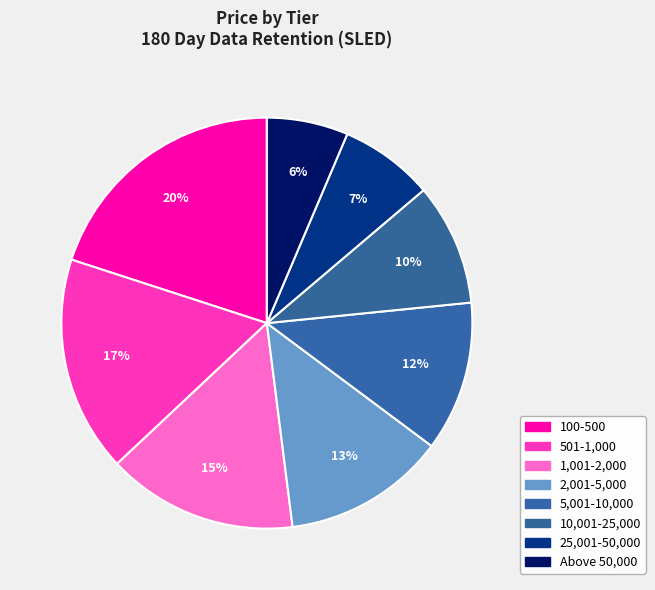

Which slice is the largest?

100-500